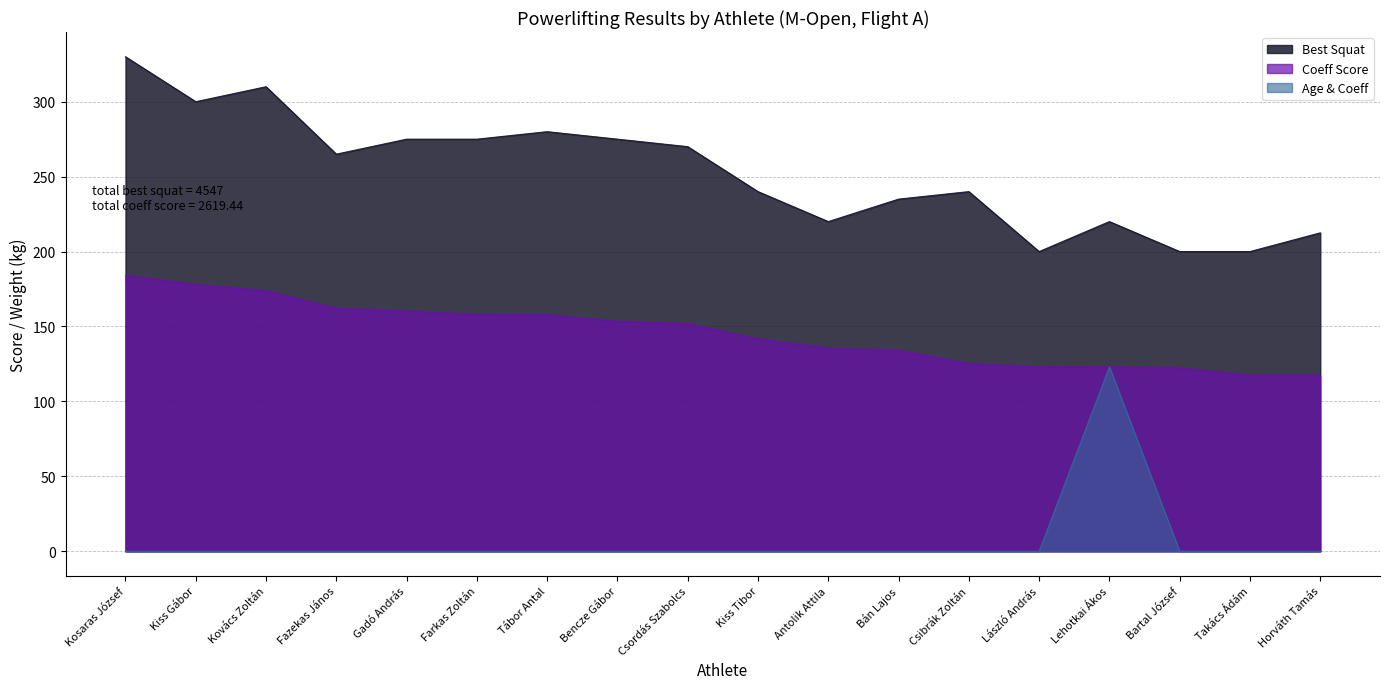

Rank the categories by Coeff Score value from highest to lowest.

Kosaras József, Kiss Gábor, Kovács Zoltán, Fazekas János, Gadó András, Farkas Zoltán, Tábor Antal, Bencze Gábor, Csordás Szabolcs, Kiss Tibor, Antolik Attila, Bán Lajos, Csibrák Zoltán, László András, Lehotkai Ákos, Bartal József, Takács Ádám, Horváth Tamás